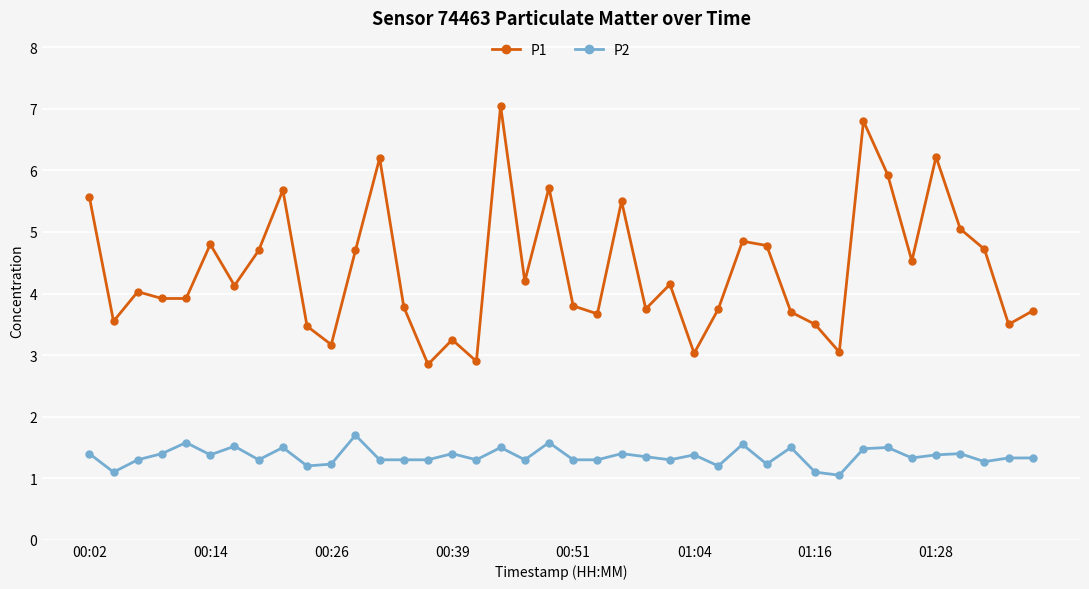

Which series has the largest total across all categories?

P1